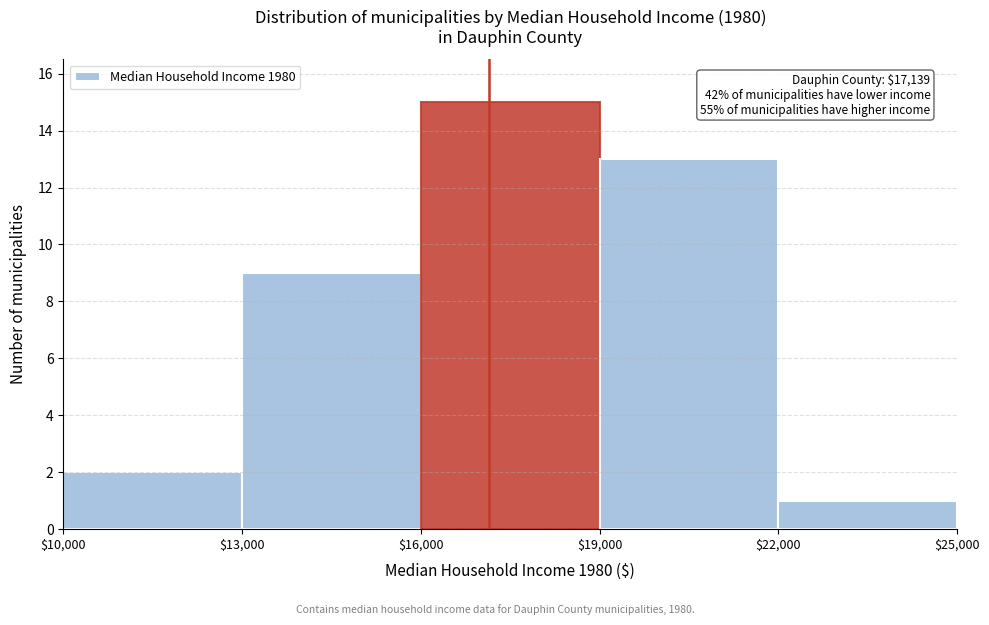

Over which range of the x-axis is the bar tallest?

$16,000 to $19,000